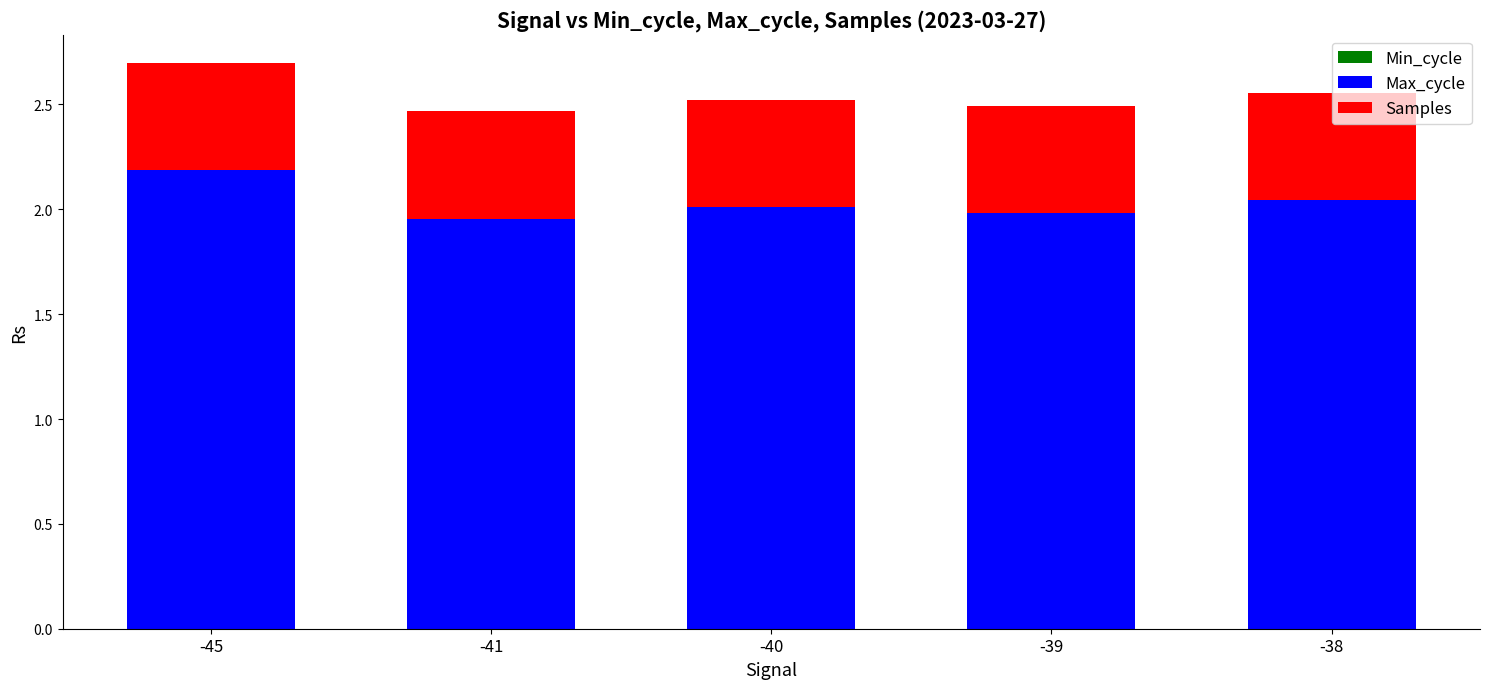

How many distinct data groups are displayed?

3